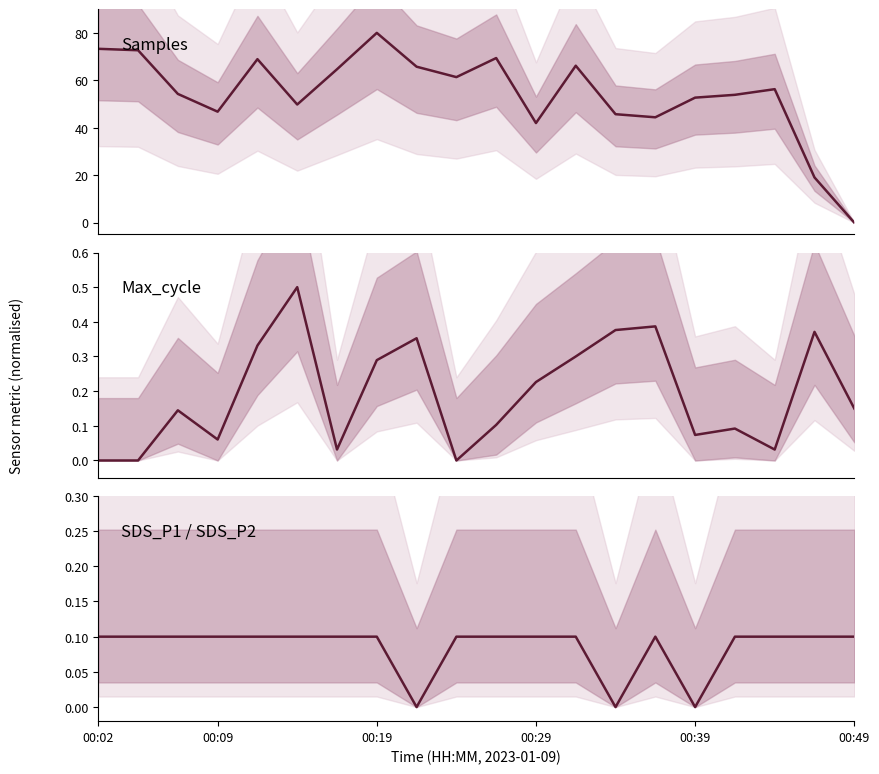

How many values in the Max_cycle series exceed 0?

17